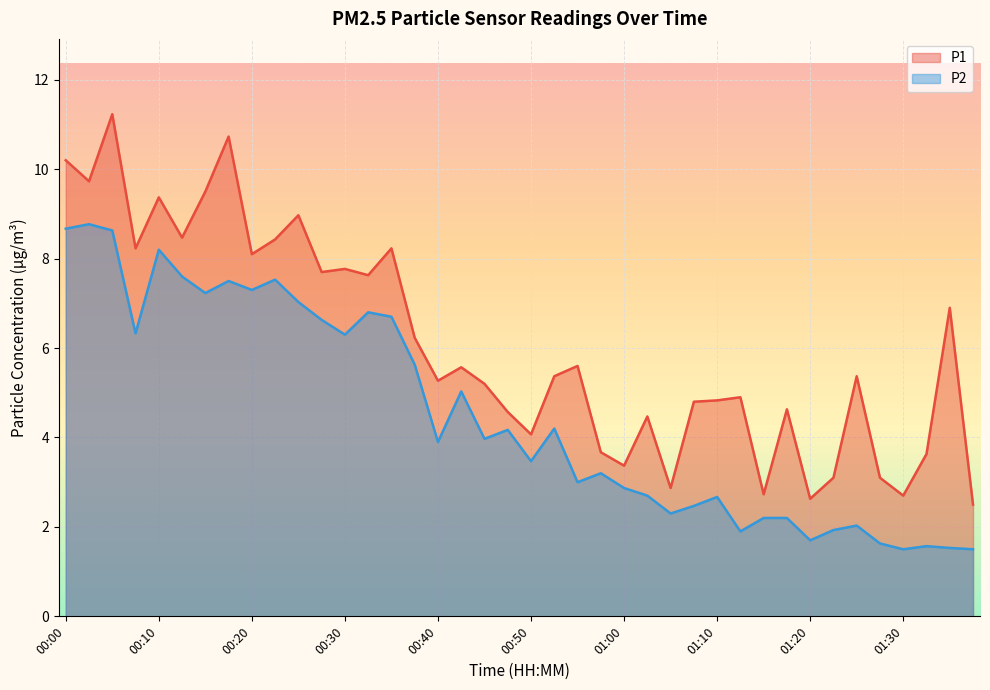

Reading left to right, extract all data points from this chart.

P1: 10.2	9.7	11.2	8.2	9.4	8.5	9.5	10.7	8.1	8.4	9.0	7.7	7.8	7.6	8.2	6.2	5.3	5.6	5.2	4.6	4.1	5.4	5.6	3.7	3.4	4.5	2.9	4.8	4.8	4.9	2.7	4.6	2.6	3.1	5.4	3.1	2.7	3.6	6.9	2.5
P2: 8.7	8.8	8.6	6.3	8.2	7.6	7.2	7.5	7.3	7.5	7.0	6.6	6.3	6.8	6.7	5.6	3.9	5.0	4.0	4.2	3.5	4.2	3.0	3.2	2.9	2.7	2.3	2.5	2.7	1.9	2.2	2.2	1.7	1.9	2.0	1.6	1.5	1.6	1.5	1.5